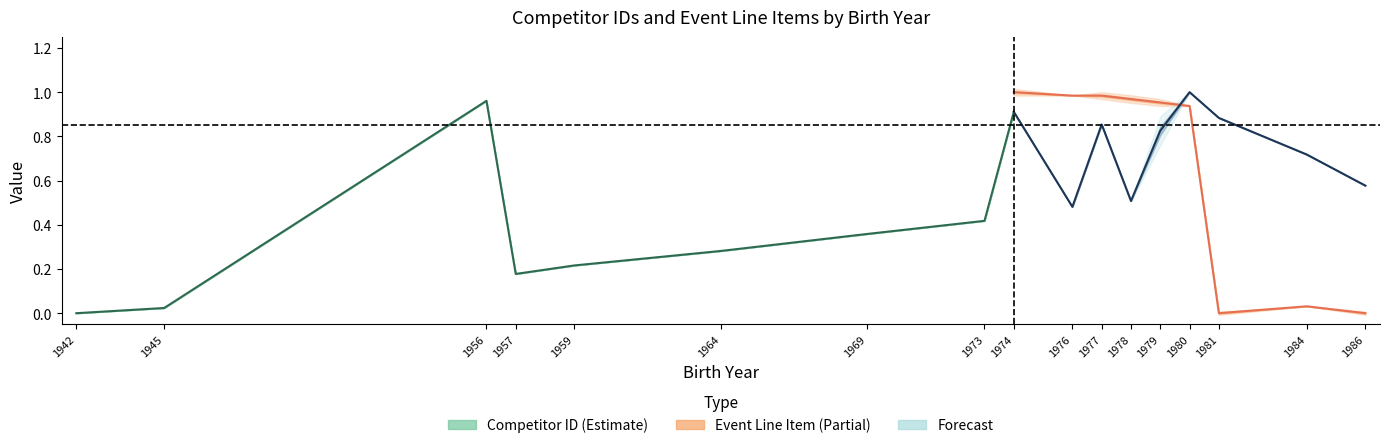

Which has a higher value, 1956 or 1959?

1956